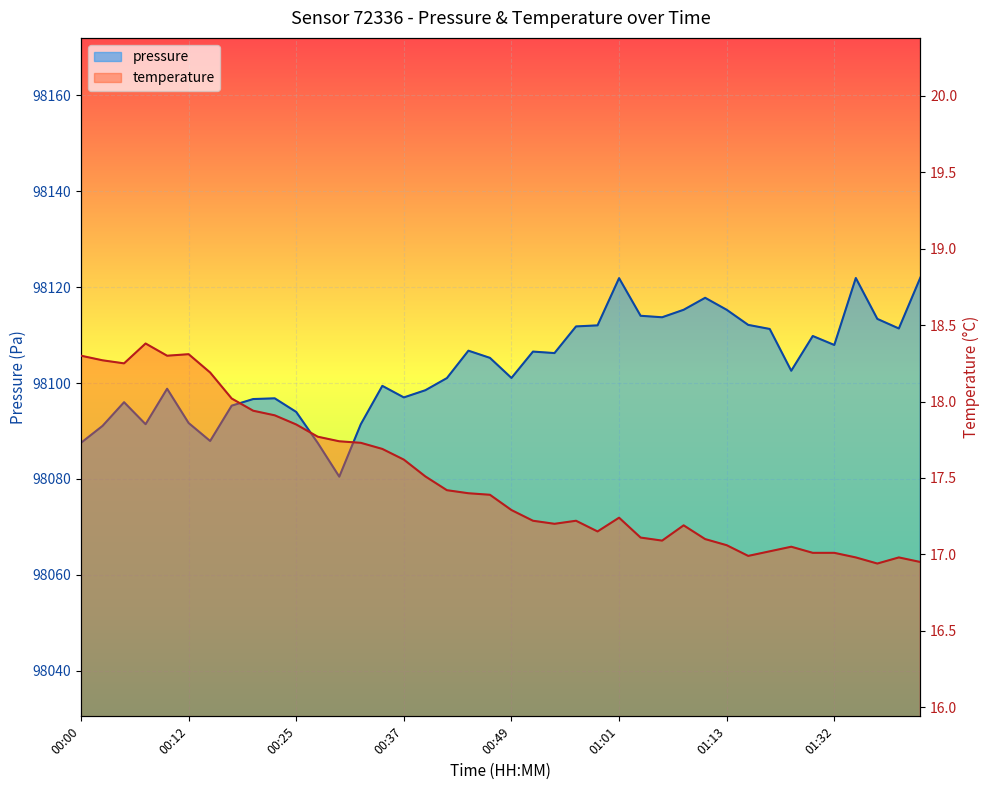

How many data points in pressure are less than 98105?

20